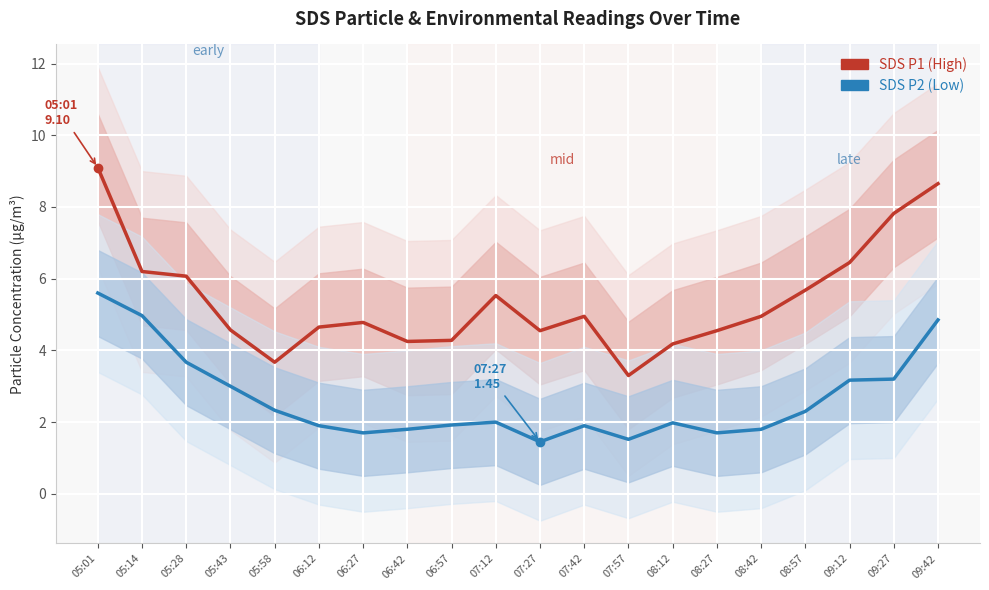

What is the greatest value displayed?

9.1